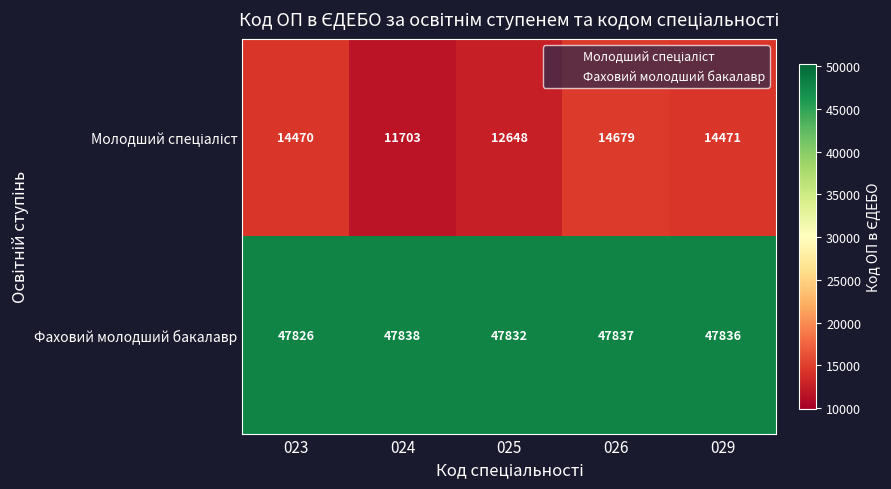

What is the difference between the Фаховий молодший бакалавр values at 023 and 024?

12